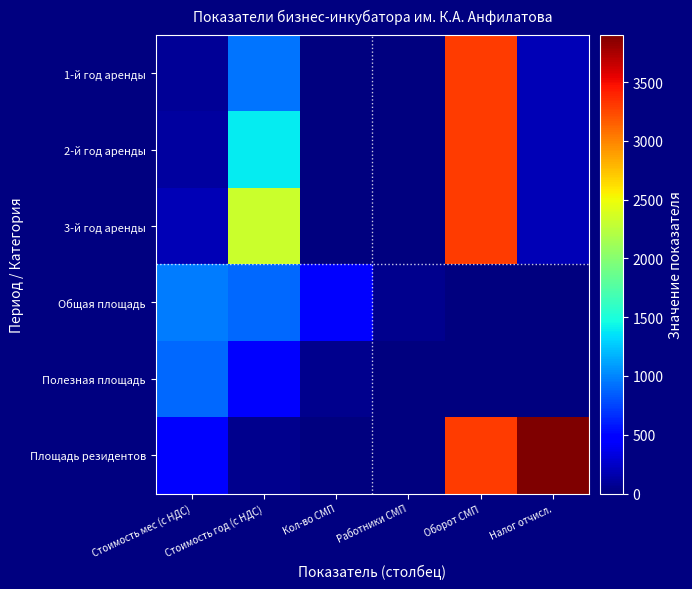

Reading left to right, extract all data points from this chart.

1-й год аренды: Стоимость мес (с НДС)=77.6	Стоимость год (с НДС)=931.6	Кол-во СМП=7.0	Работники СМП=13.0	Оборот СМП=3290.0	Налог отчисл.=197.4
2-й год аренды: Стоимость мес (с НДС)=116.4	Стоимость год (с НДС)=1397.3	Кол-во СМП=7.0	Работники СМП=13.0	Оборот СМП=3290.0	Налог отчисл.=197.4
3-й год аренды: Стоимость мес (с НДС)=194.1	Стоимость год (с НДС)=2328.7	Кол-во СМП=7.0	Работники СМП=13.0	Оборот СМП=3290.0	Налог отчисл.=197.4
Общая площадь: Стоимость мес (с НДС)=973.0	Стоимость год (с НДС)=890.0	Кол-во СМП=471.2	Работники СМП=53.0	Оборот СМП=0.0	Налог отчисл.=0.0
Полезная площадь: Стоимость мес (с НДС)=890.0	Стоимость год (с НДС)=471.2	Кол-во СМП=53.0	Работники СМП=0.0	Оборот СМП=0.0	Налог отчисл.=0.0
Площадь резидентов: Стоимость мес (с НДС)=471.2	Стоимость год (с НДС)=53.0	Кол-во СМП=7.0	Работники СМП=13.0	Оборот СМП=3290.0	Налог отчисл.=3899.0